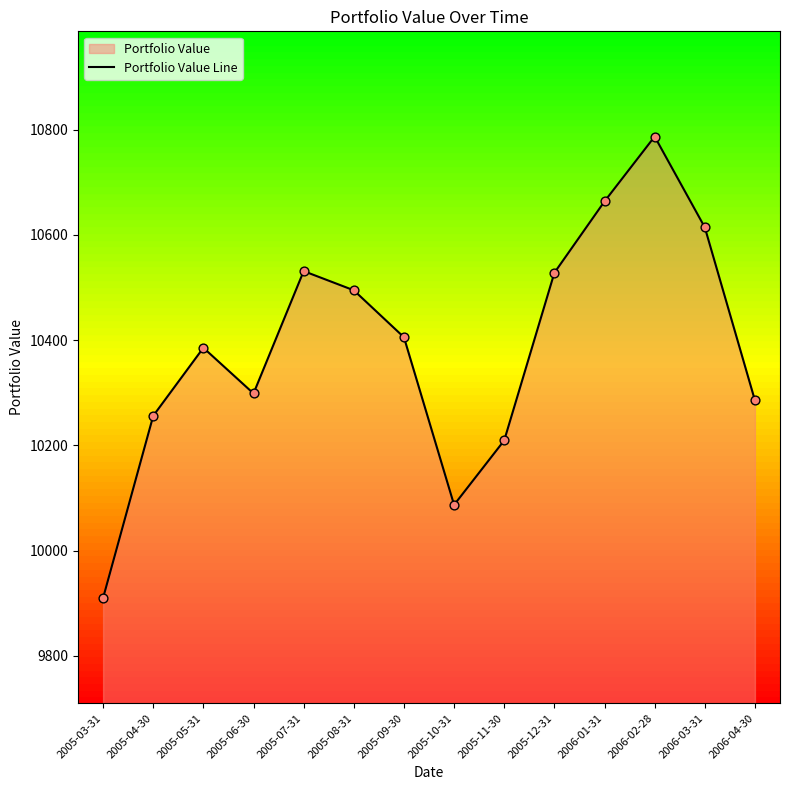

Which has a higher value, 2005-08-31 or 2005-09-30?

2005-08-31